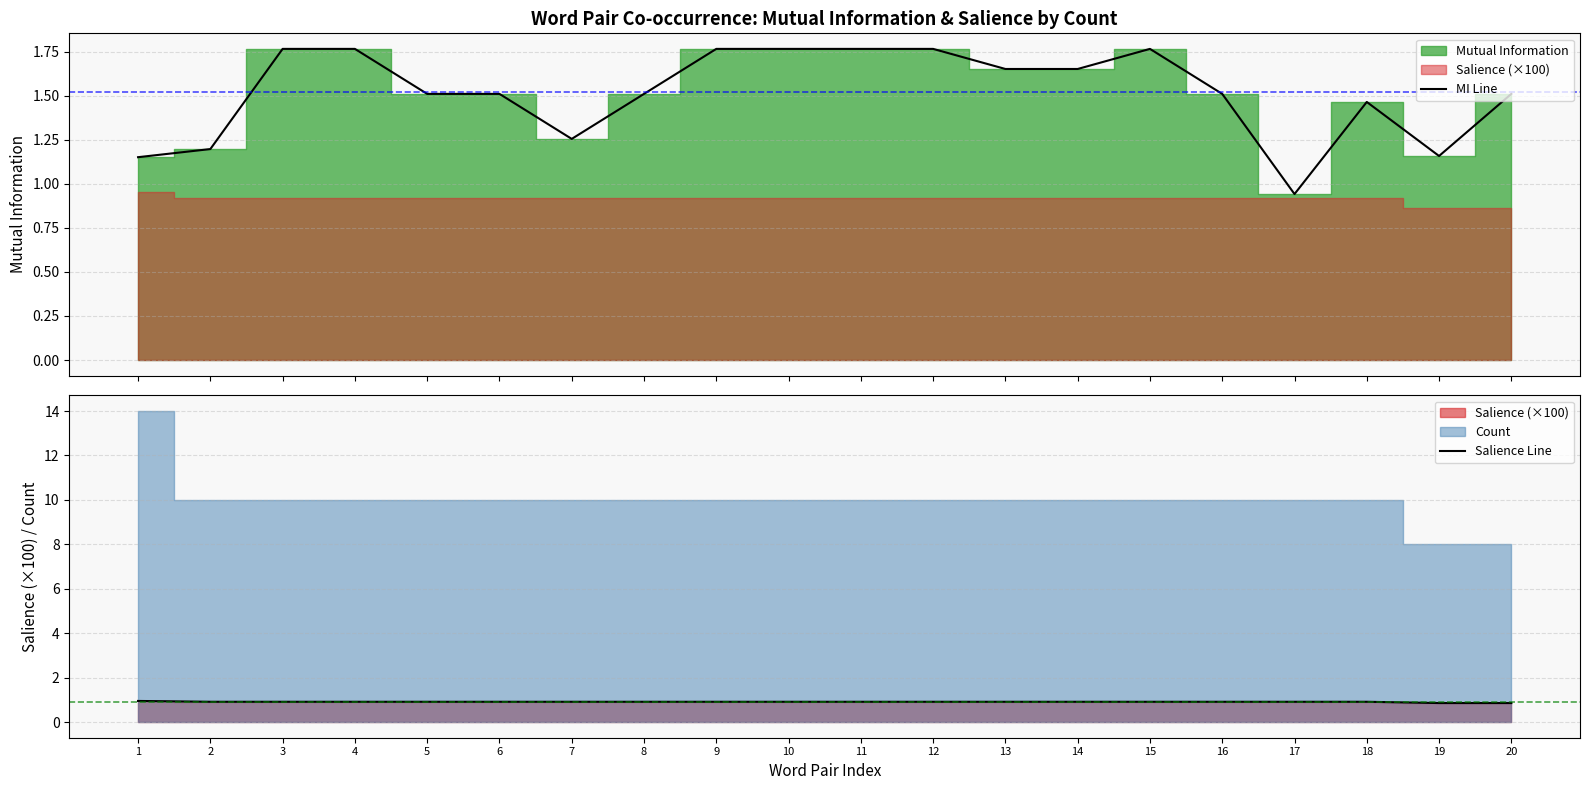

Which series has the largest total across all categories?

Mutual Information